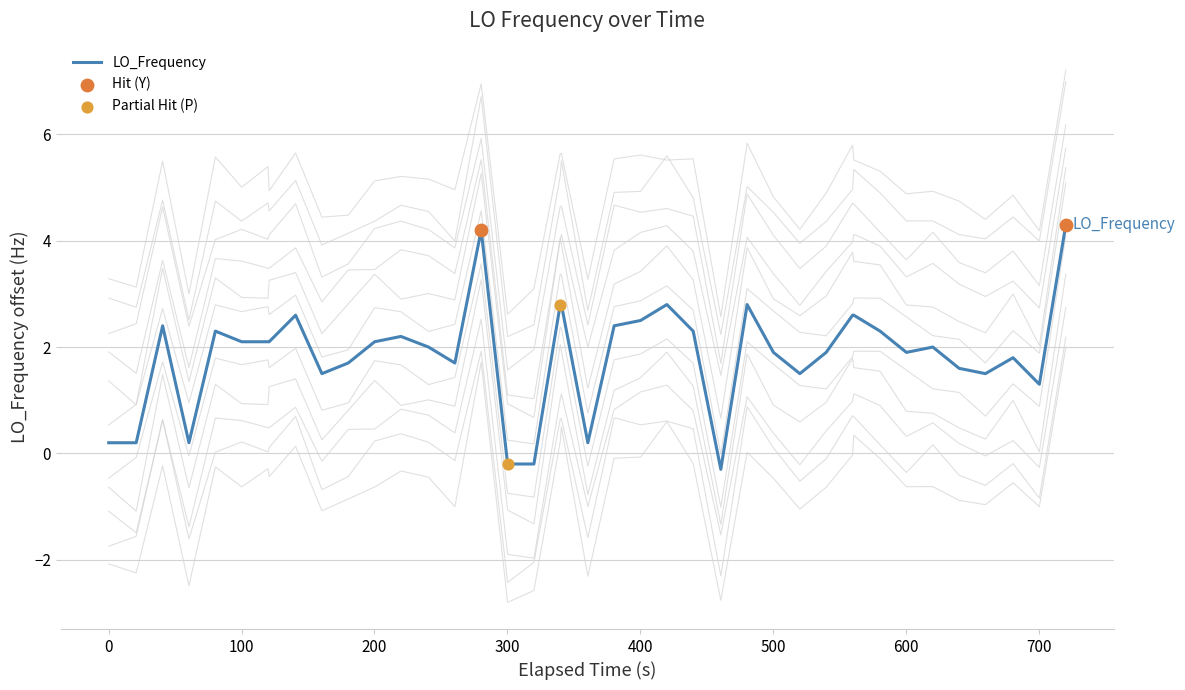

Between 23 and 28, which is larger?

23